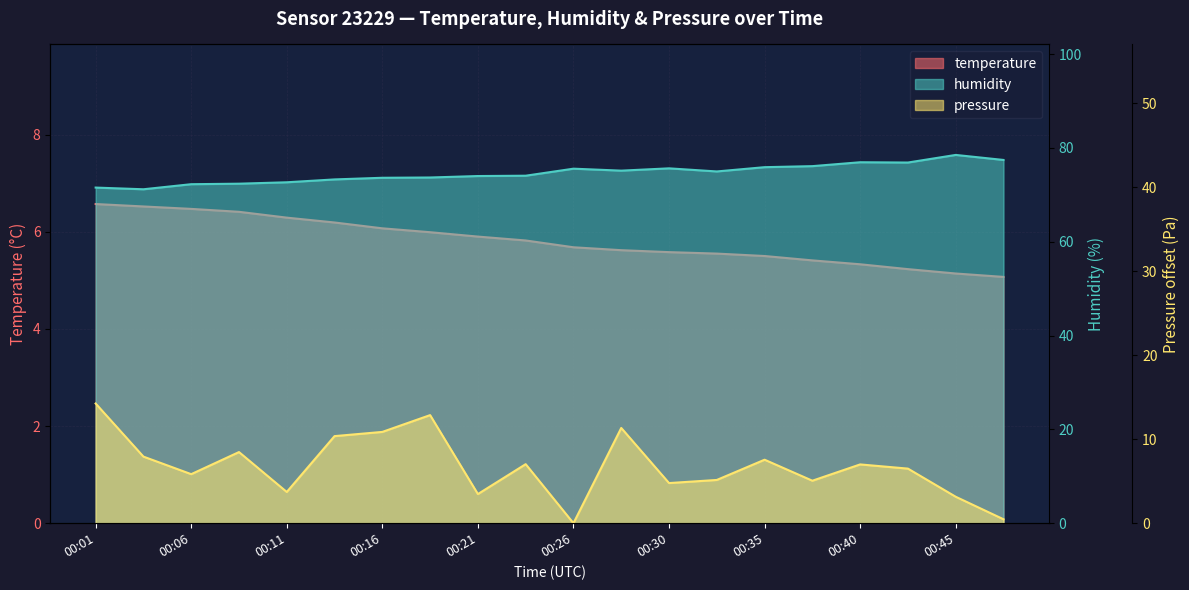

What is the difference between the humidity values at 00:18 and 00:33?

1.3